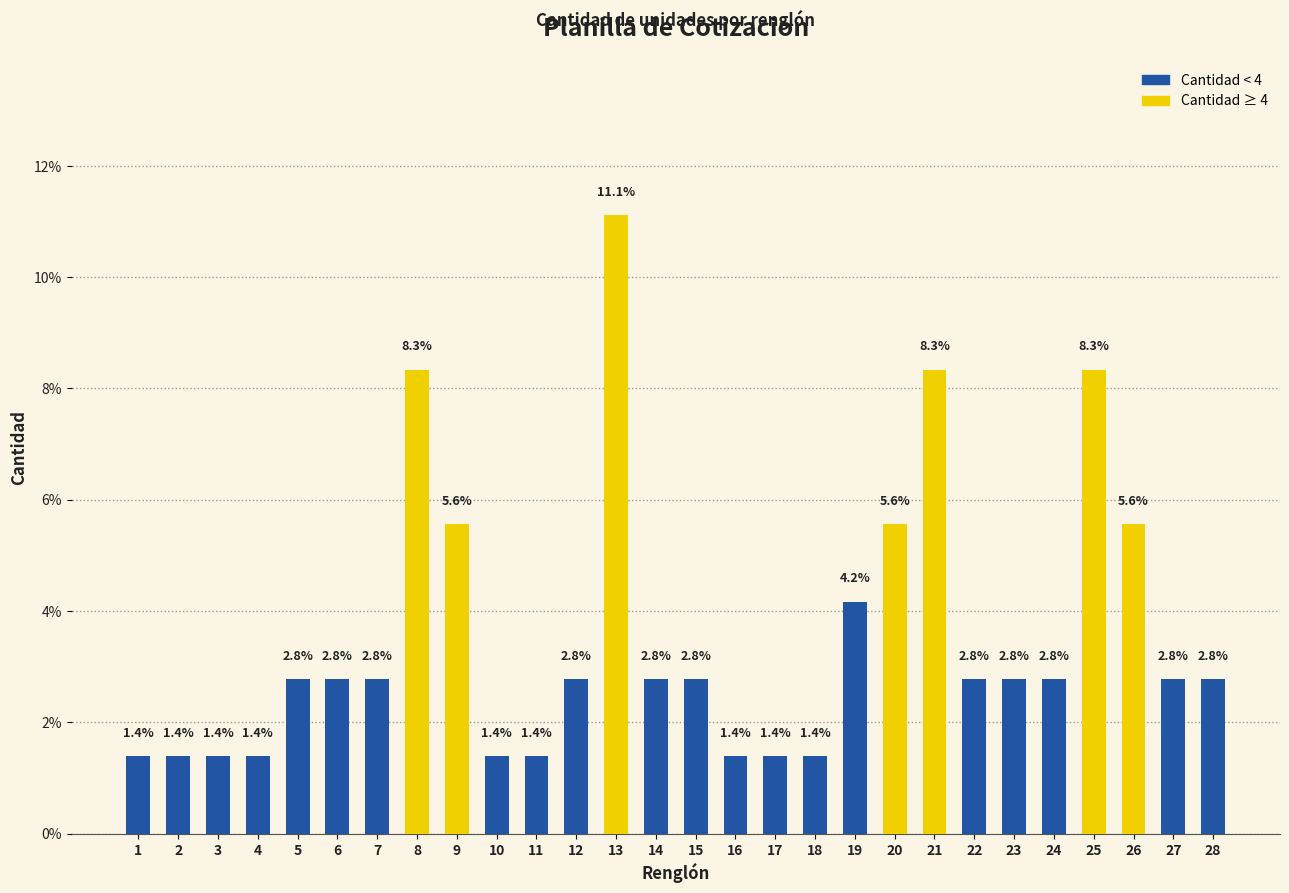

Count the number of values greater than 2.

19